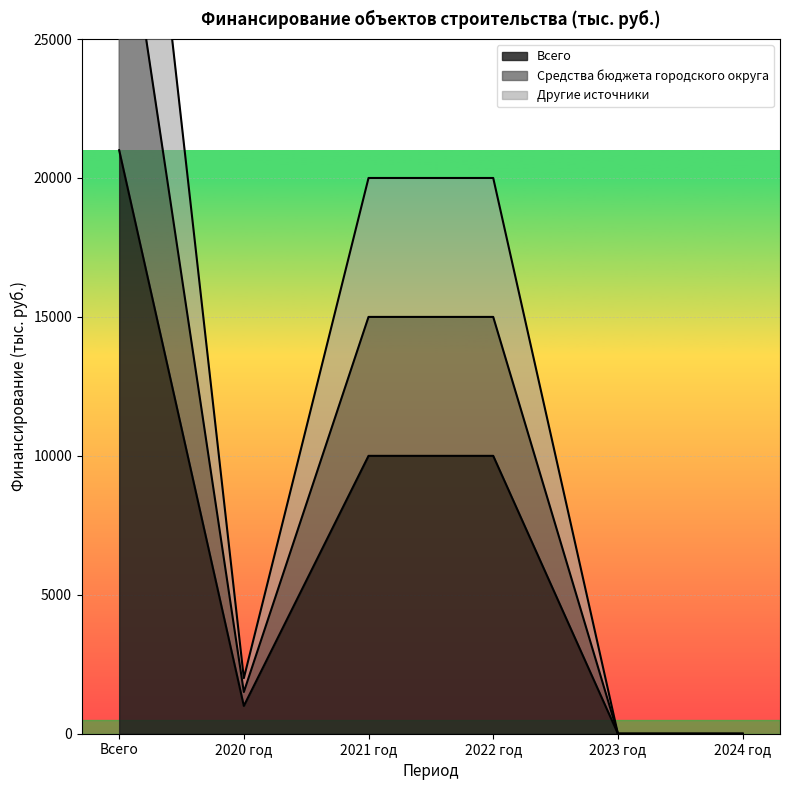

Reading left to right, extract all data points from this chart.

Всего: 21000	1000	10000	10000	0	0
Средства бюджета городского округа: 31500	1500	15000	15000	0	0
Другие источники: 42000	2000	20000	20000	0	0